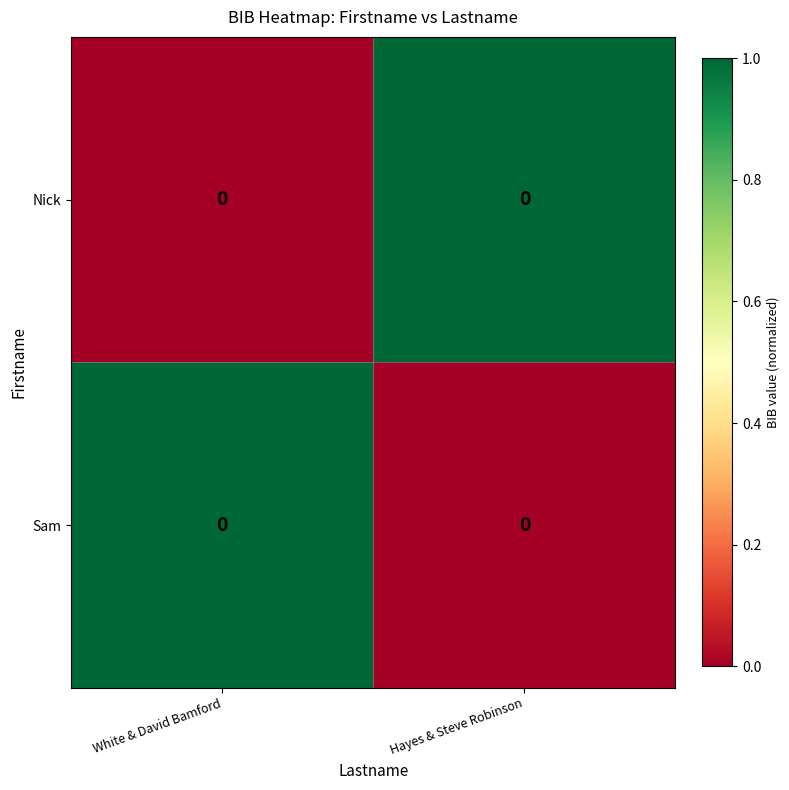

At Hayes & Steve Robinson, list the series in order from largest to smallest.

Nick, Sam